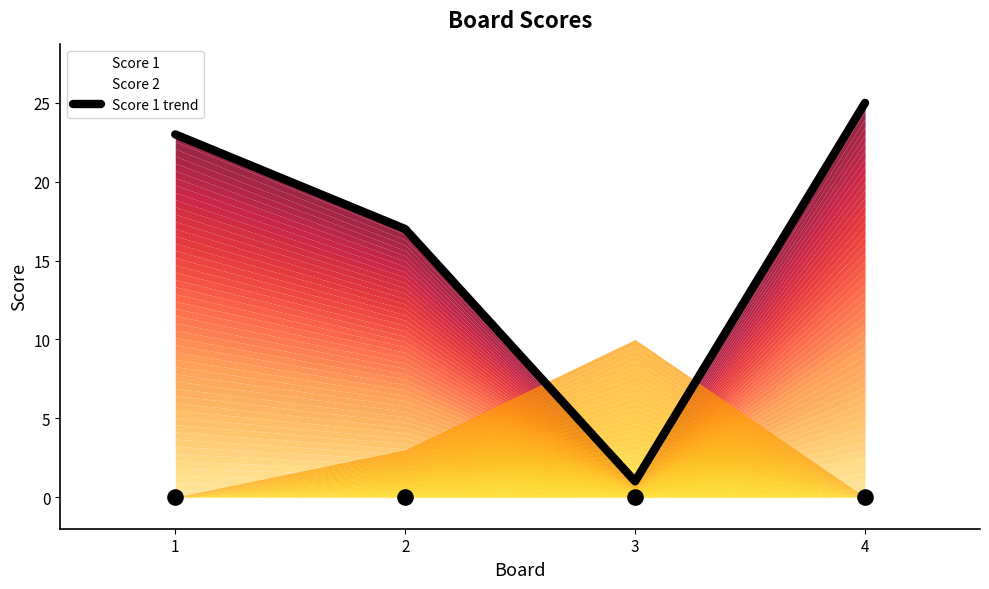

Which has a higher value, 2 or 4?

4